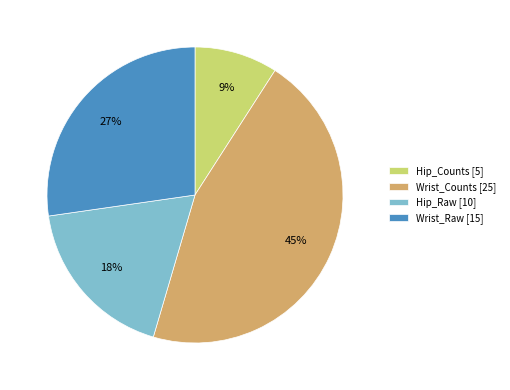

Between Wrist_Counts and Wrist_Raw, which is larger?

Wrist_Counts